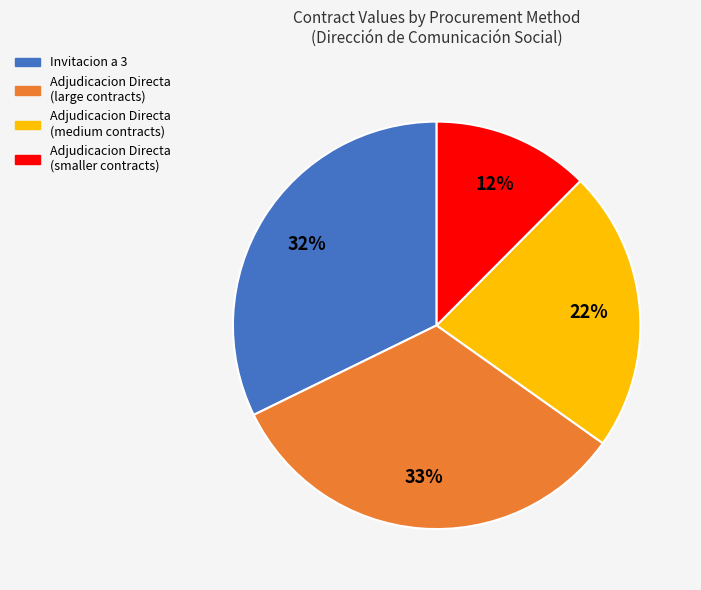

To the nearest percent, what is the combined percentage of Adjudicacion Directa (large contracts) and Adjudicacion Directa (smaller contracts)?

45%